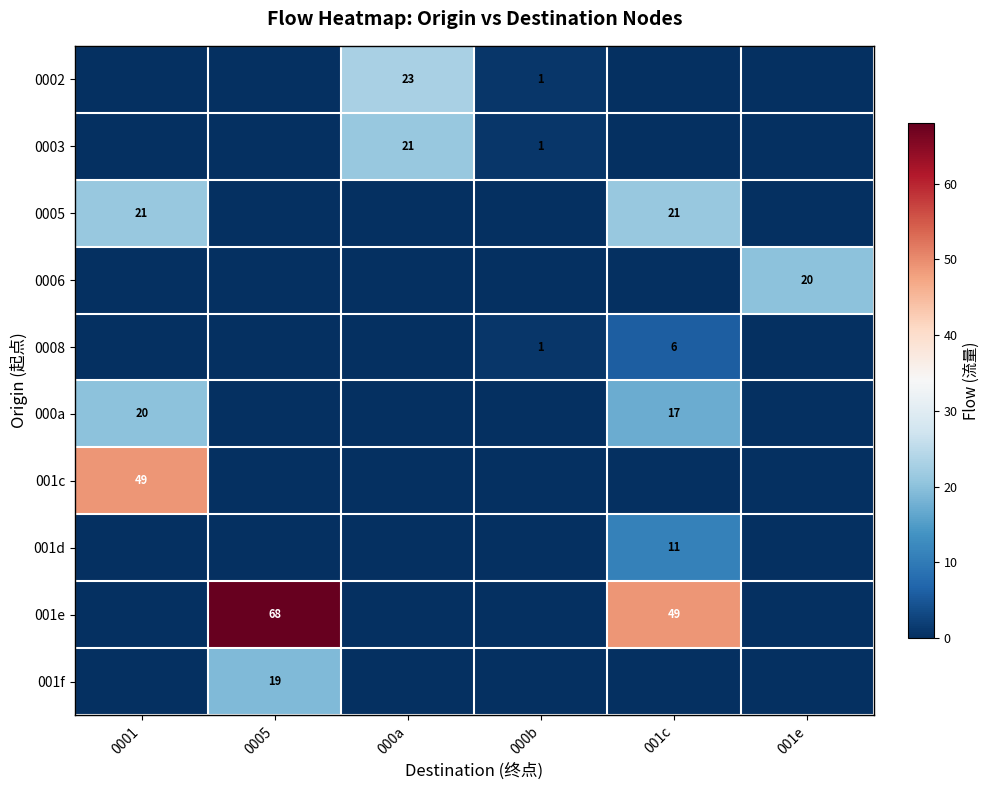

The value of 001f at 0005 is 19. True or false?

True